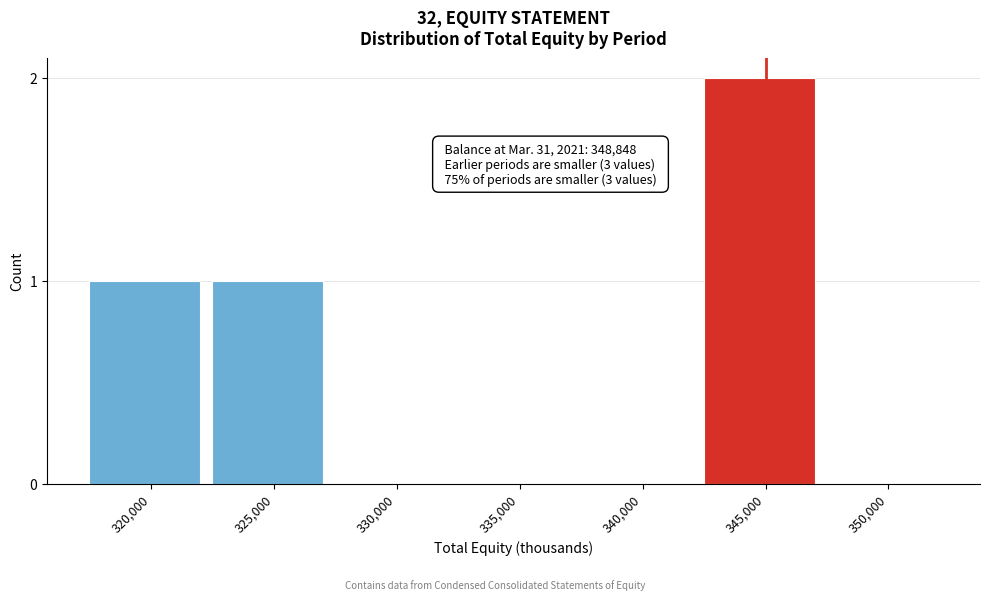

Reading left to right, list all the values displayed in this chart.

320,000=1	325,000=1	330,000=0	335,000=0	340,000=0	345,000=2	350,000=0